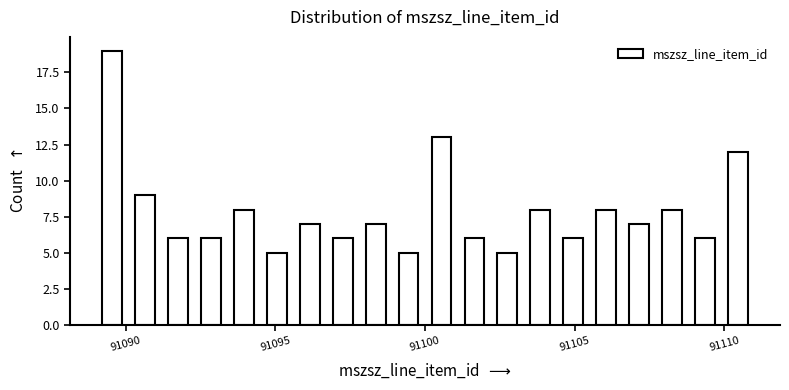

Read against the x-axis, roughly where is the centre of the tallest bar?

91089.5